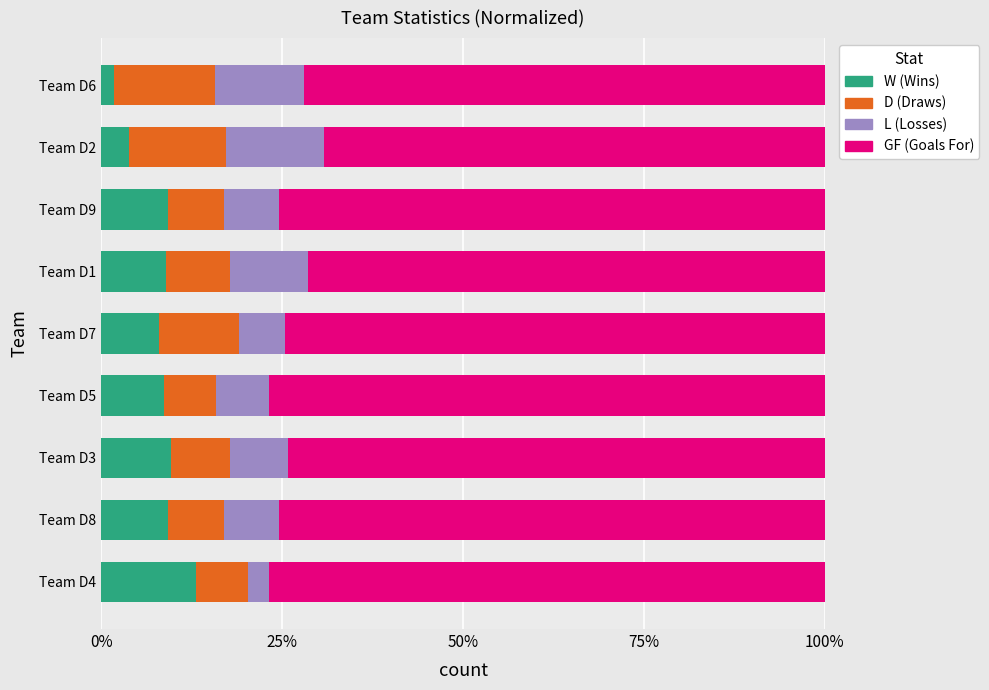

What is the sum of the W (Wins) values at Team D9 and Team D5?

17.9